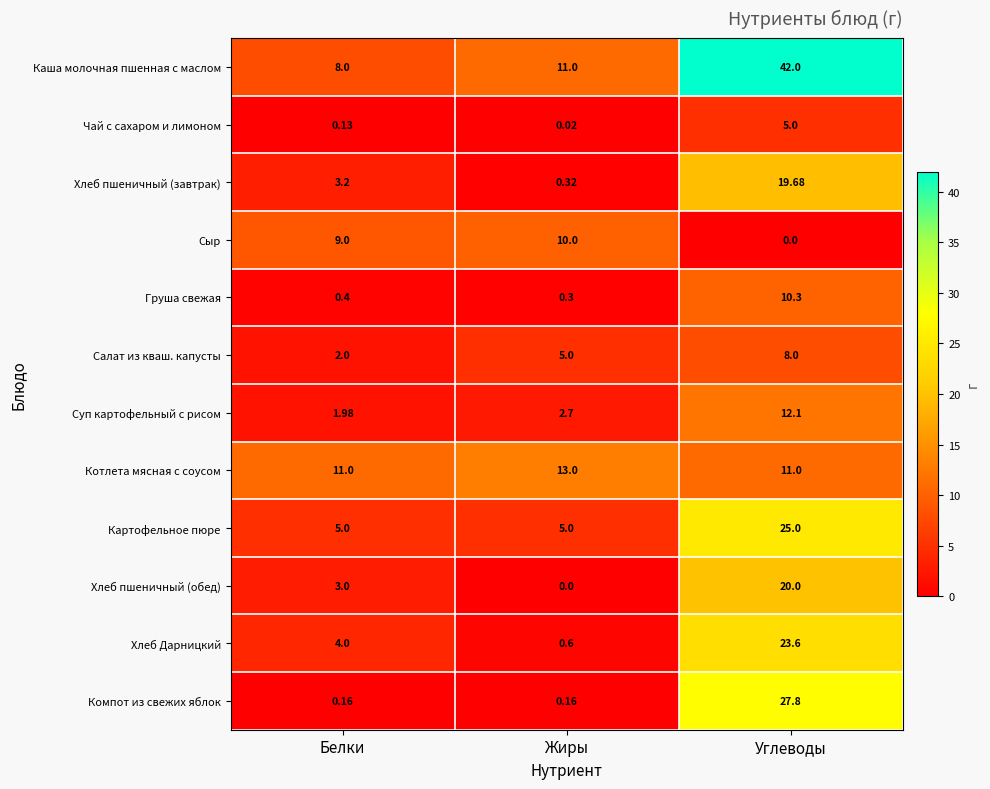

At how many categories does at least one series exceed 22?

1